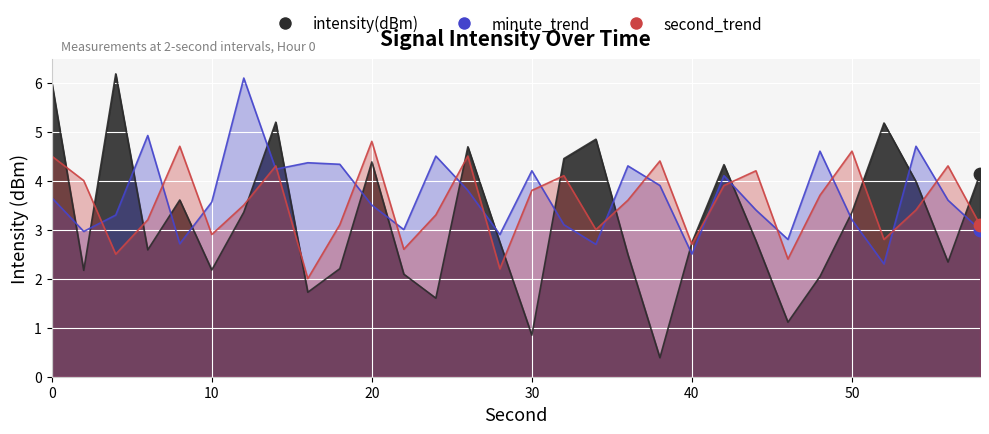

Is the value of second_trend at 54 greater than the value of minute_trend at 22?

Yes